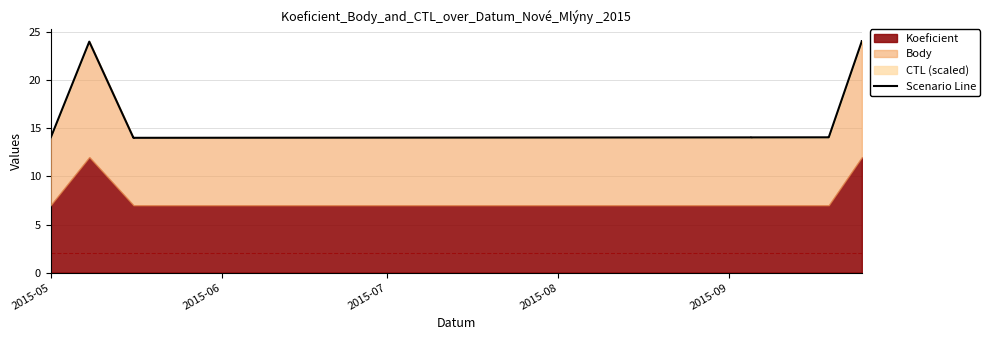

Is it true that the value at 5 is 6.0?

False